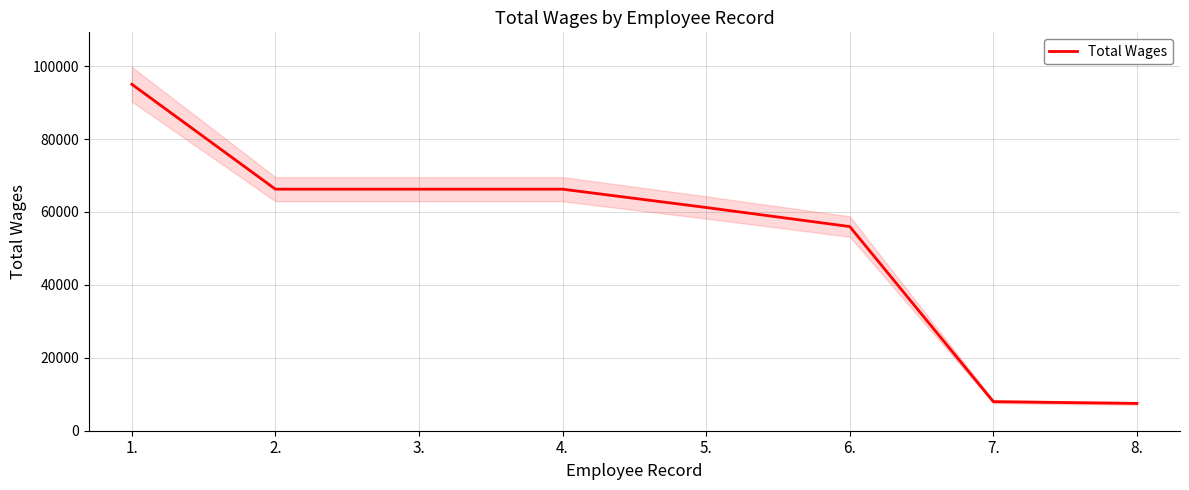

Count the number of categories in the chart.

8